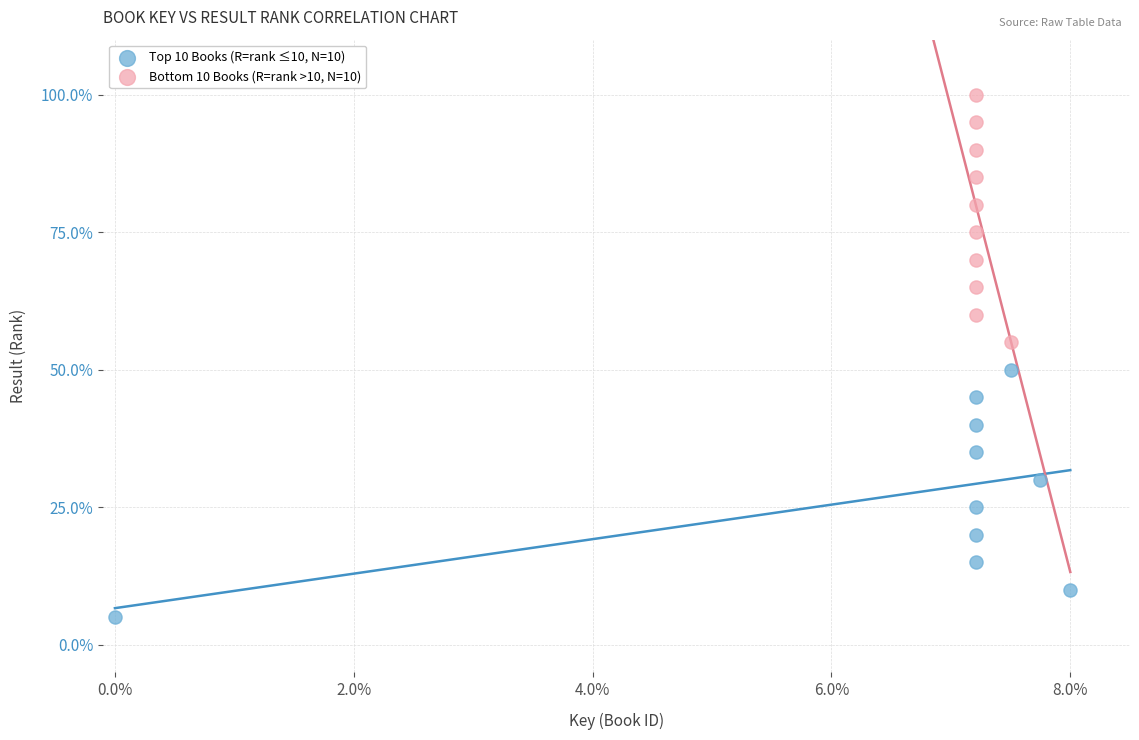

Which series contains the highest Y value?

Bottom 10 Books (R=rank >10, N=10)